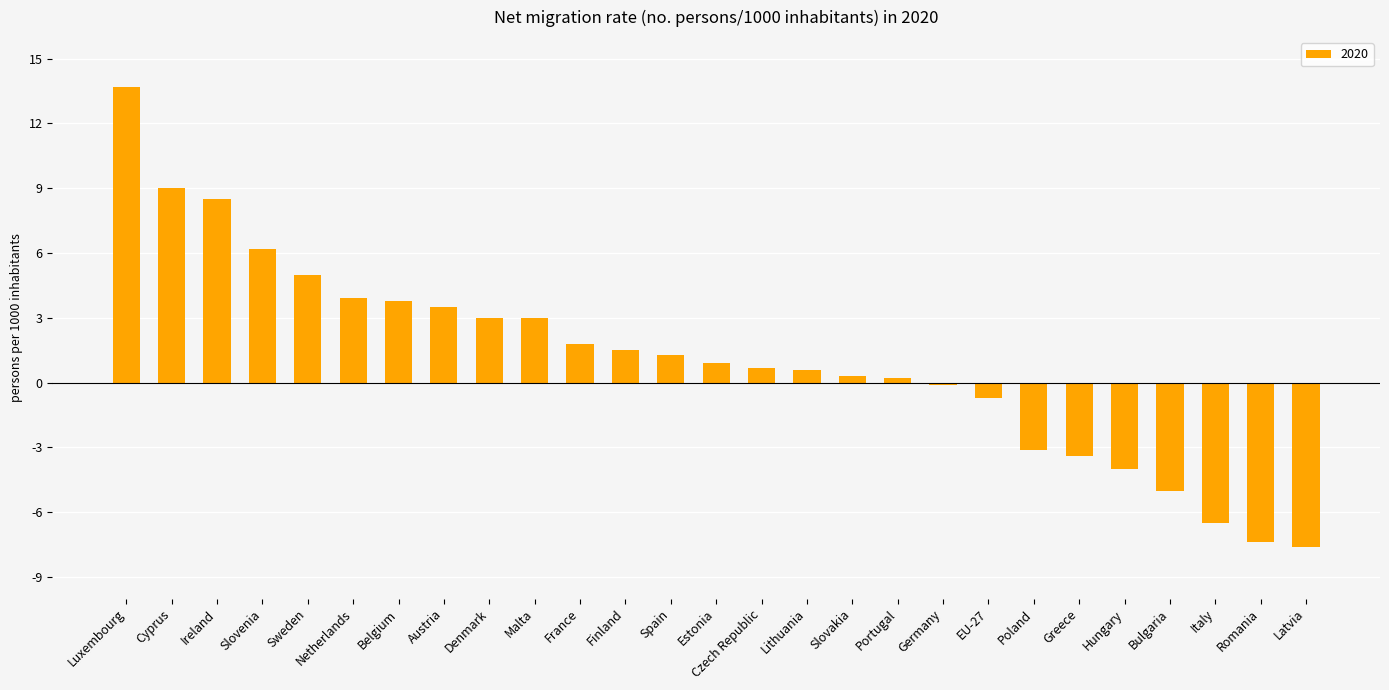

Which category has the highest value across all series?

Luxembourg